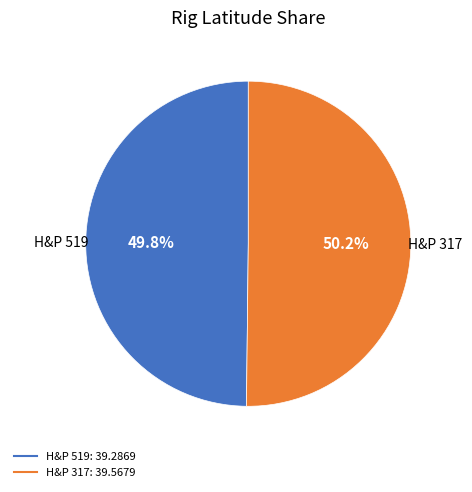

Does any single category account for the majority?

Yes